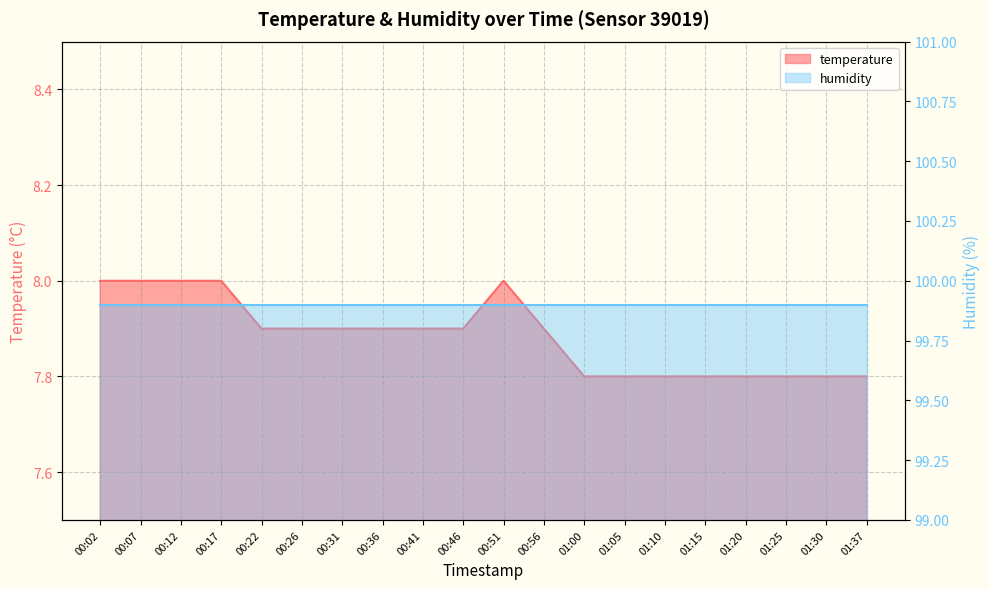

Read the value at 00:22.

7.9